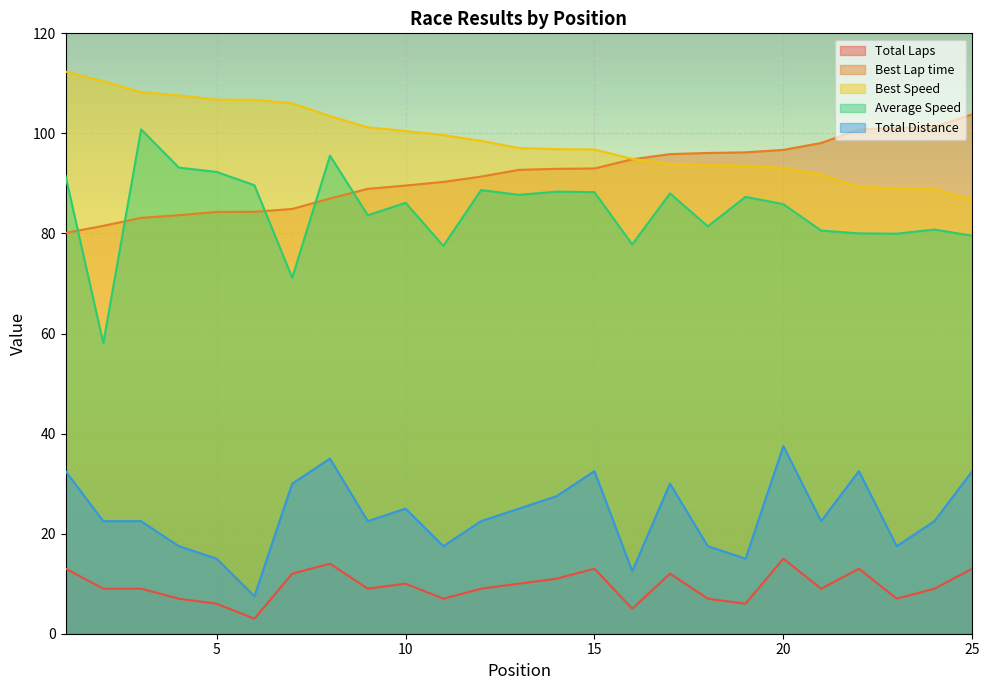

Between 12 and 24, which series saw the biggest shift?

Best Lap time